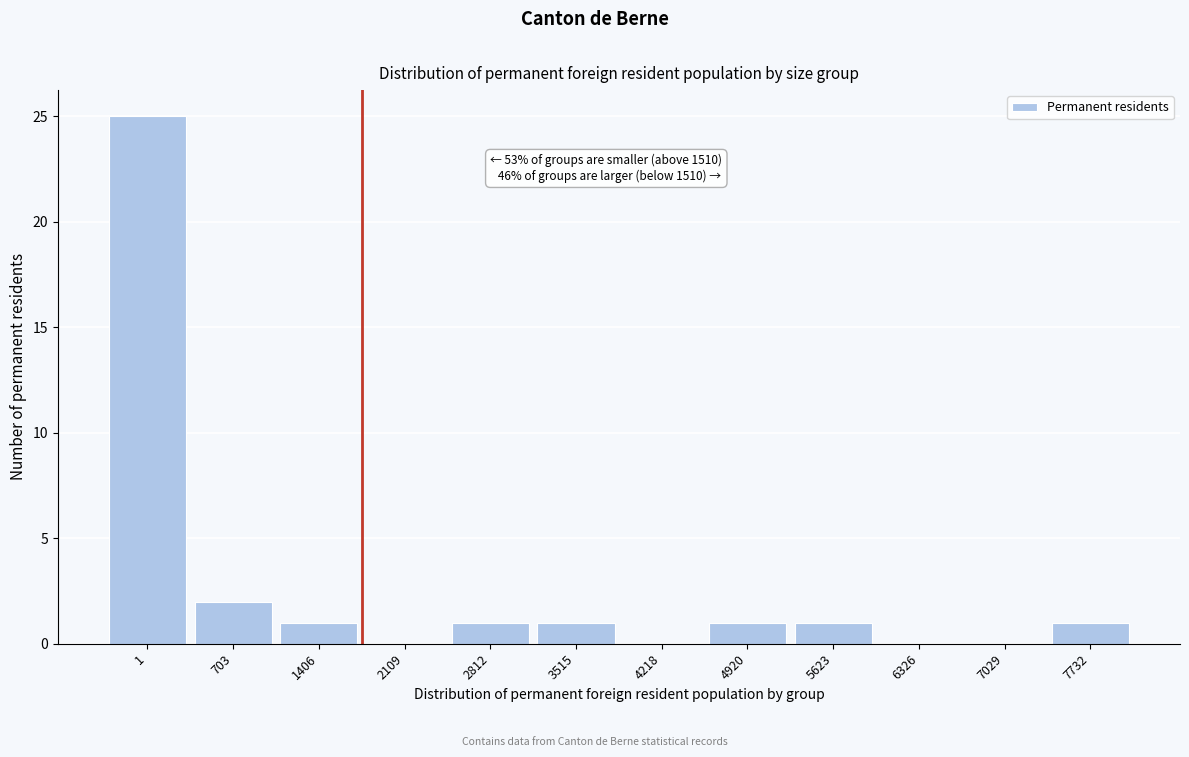

Reading left to right, list all the values displayed in this chart.

1=25	703=2	1406=1	2109=0	2812=1	3515=1	4218=0	4920=1	5623=1	6326=0	7029=0	7732=1